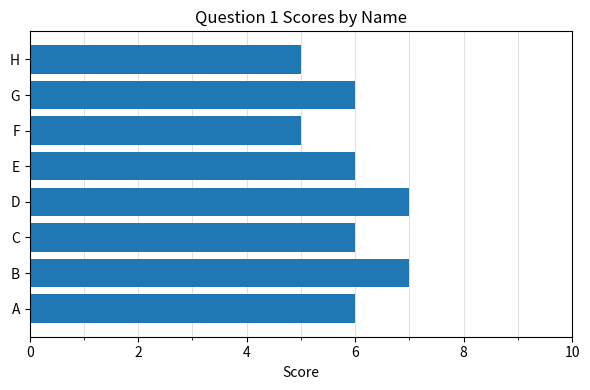

What is the difference between the maximum and minimum values?

2